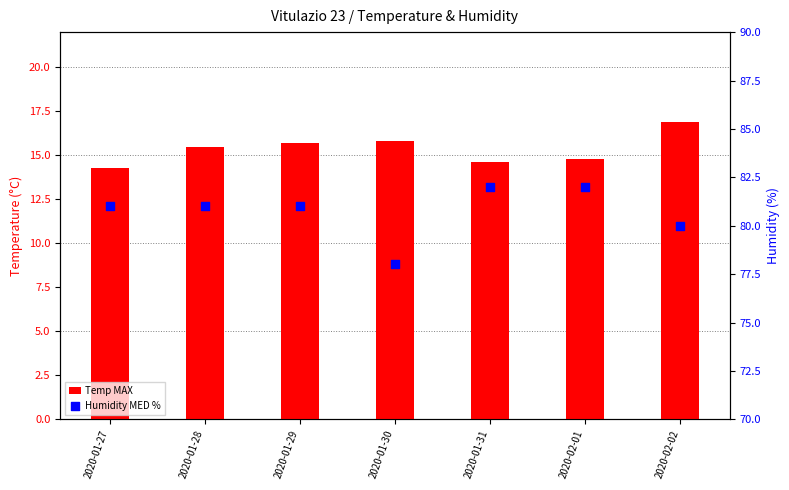

At how many categories does at least one series exceed 78?

6